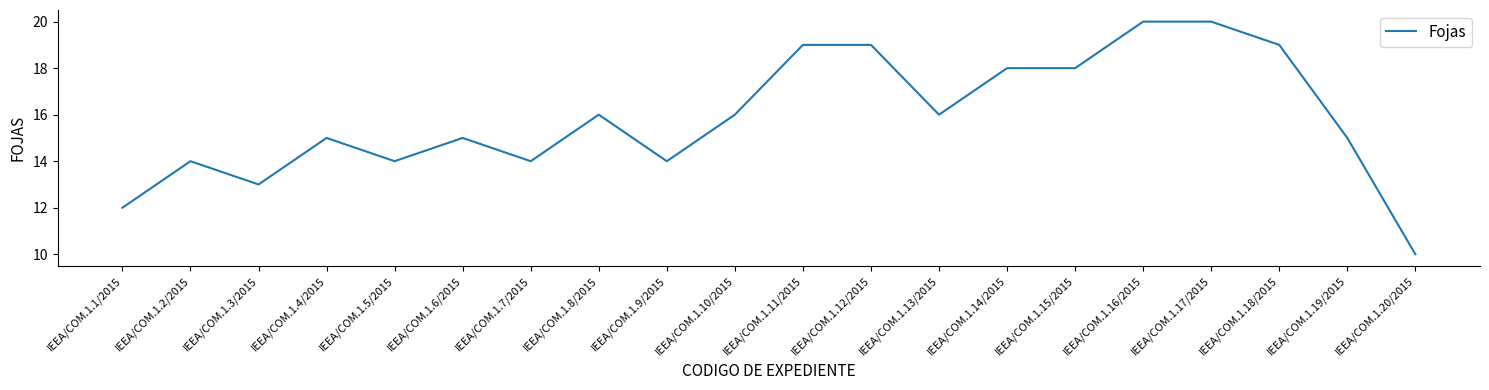

Read the value at IEEA/COM.1.8/2015.

16